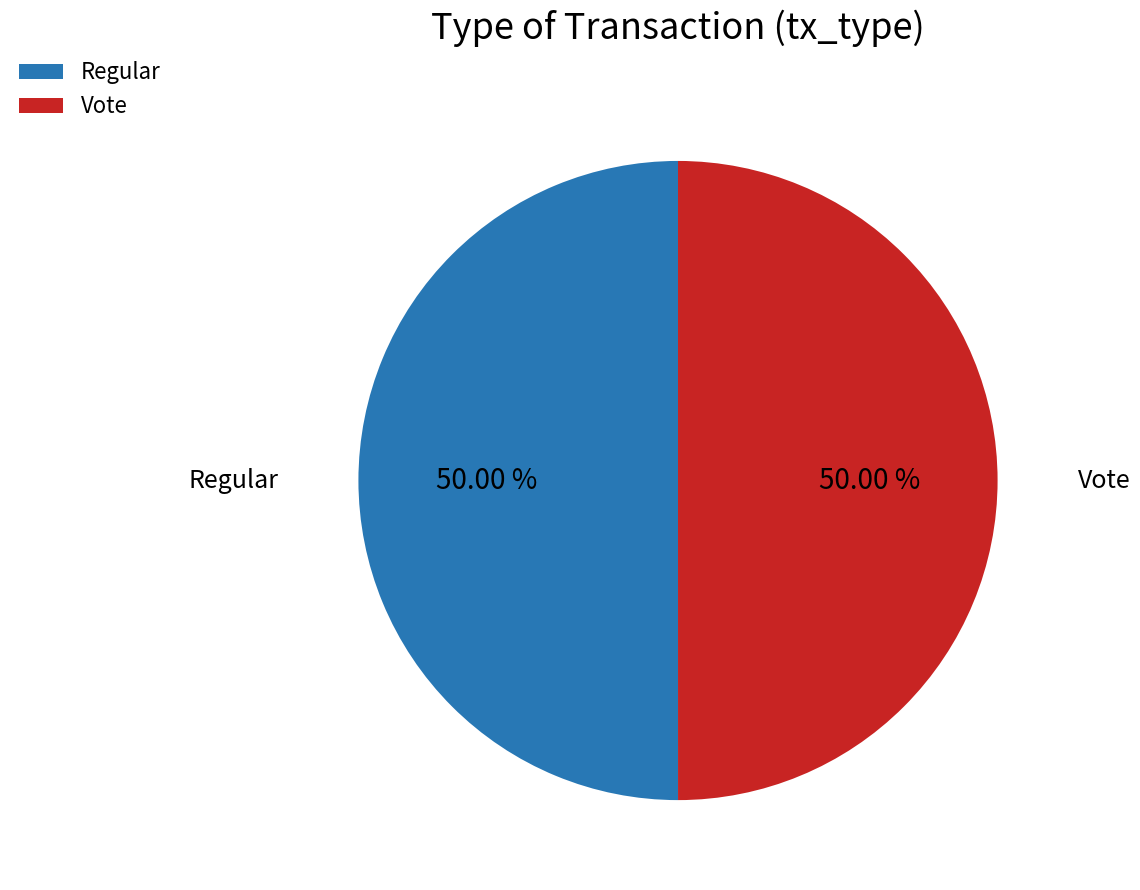

Combined, what portion of the pie is Vote and Regular?

100.0%